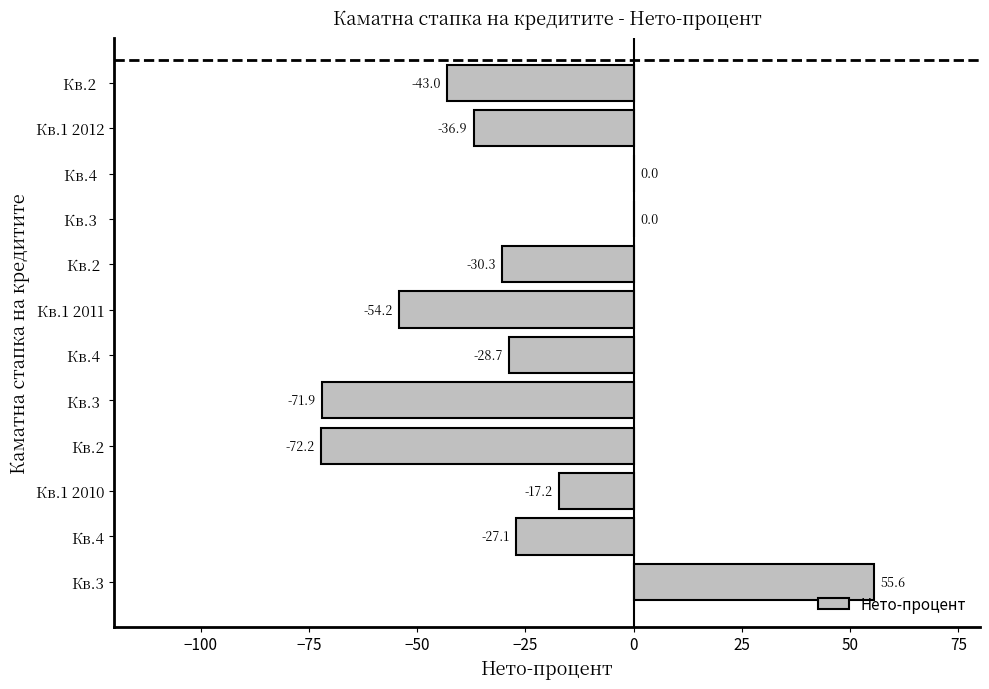

Which category has the highest value across all series?

Кв.3